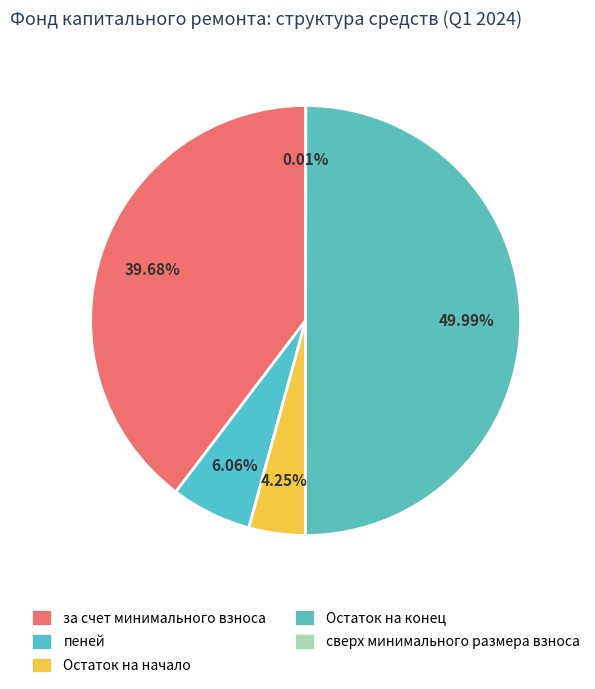

To the nearest percent, what portion does за счет минимального взноса represent?

40%